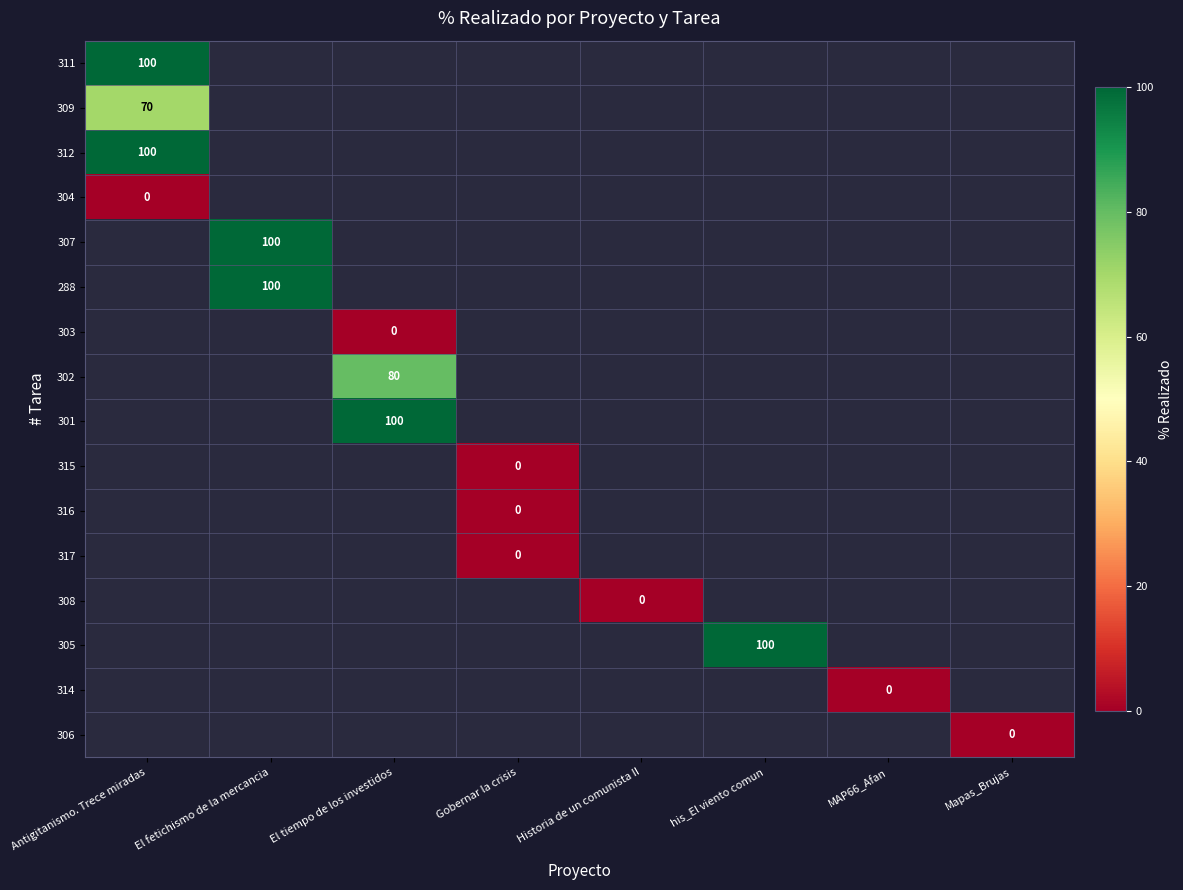

The value of 301 at El tiempo de los investidos is 51. True or false?

False